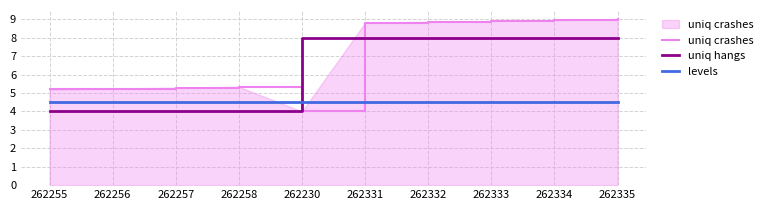

How many uniq hangs values are between 4 and 8?

10